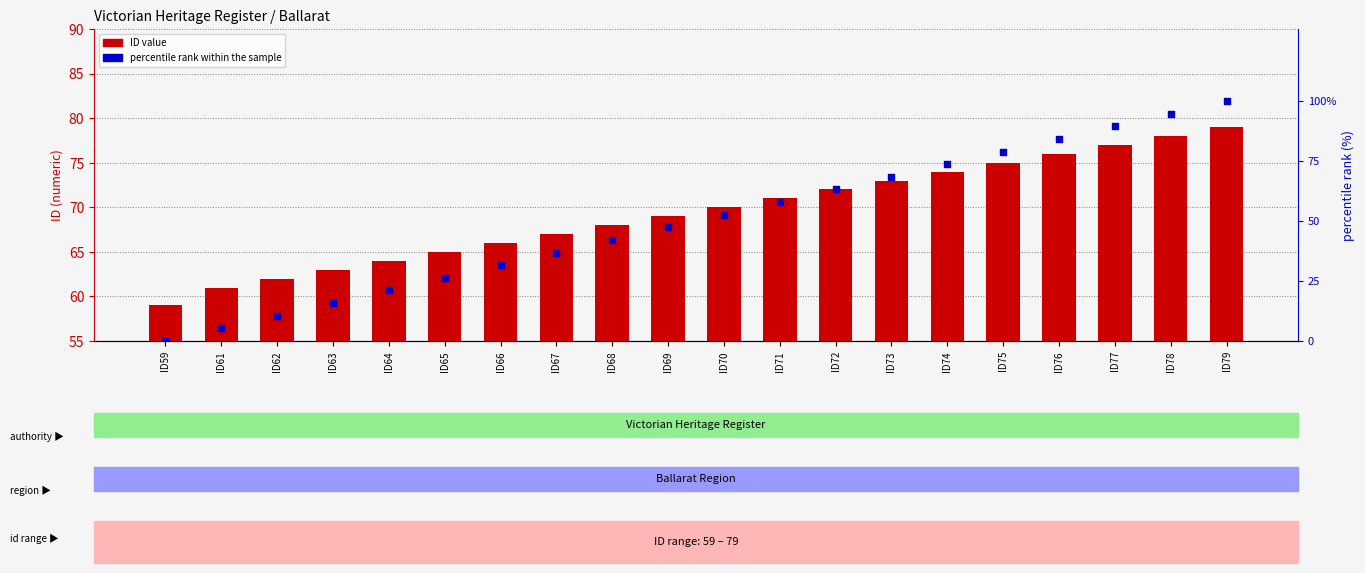

What are all the series names shown in the legend?

ID value, percentile rank within the sample